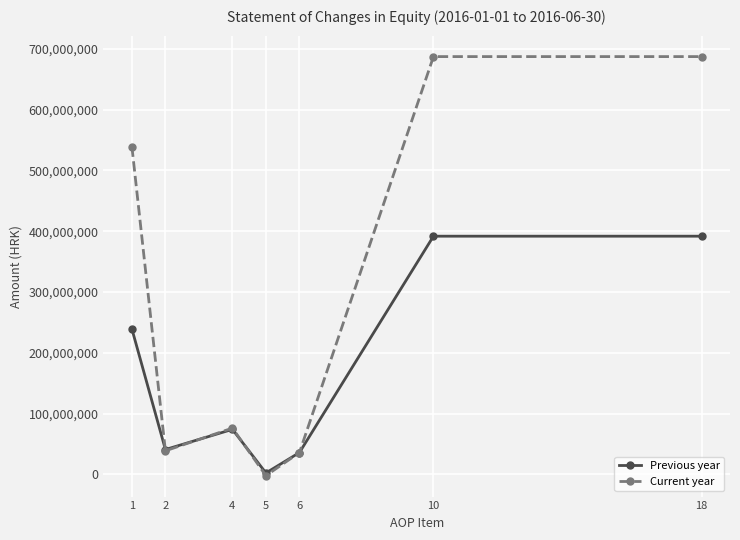

Does the chart display data point markers on the line(s)?

Yes